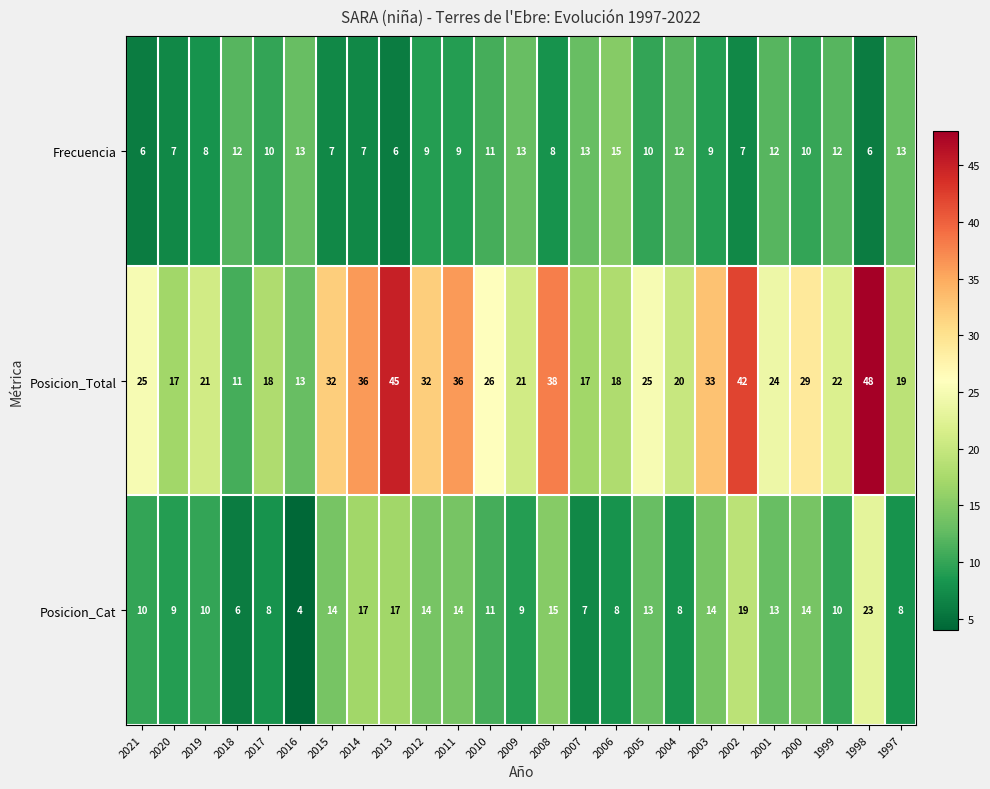

What is the minimum value shown in the chart?

4